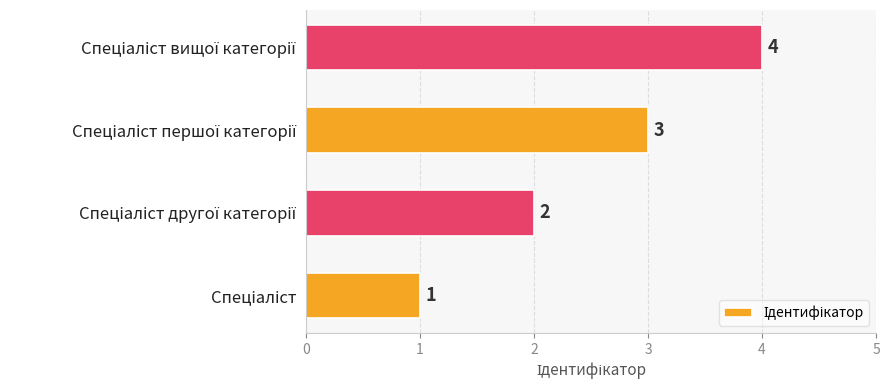

What is the difference between the maximum and minimum values?

3